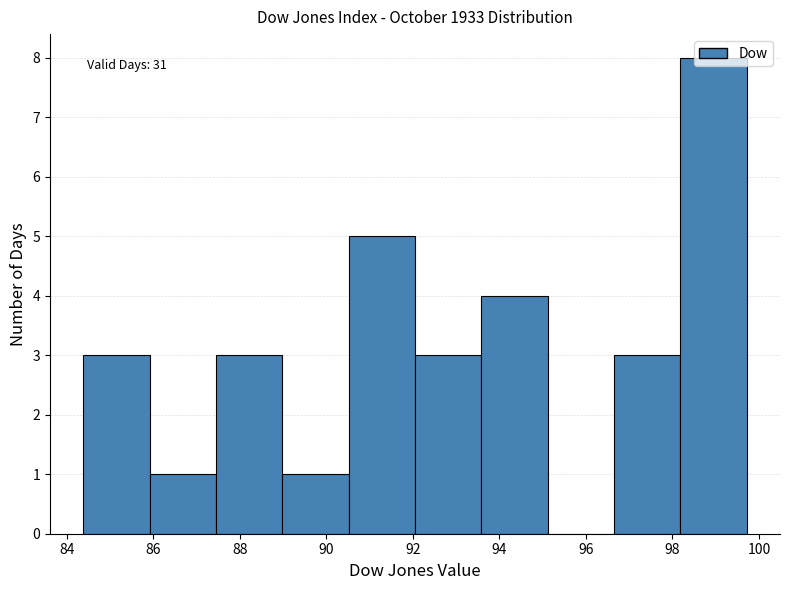

Over which range of the x-axis is the bar tallest?

98.2 to 99.8